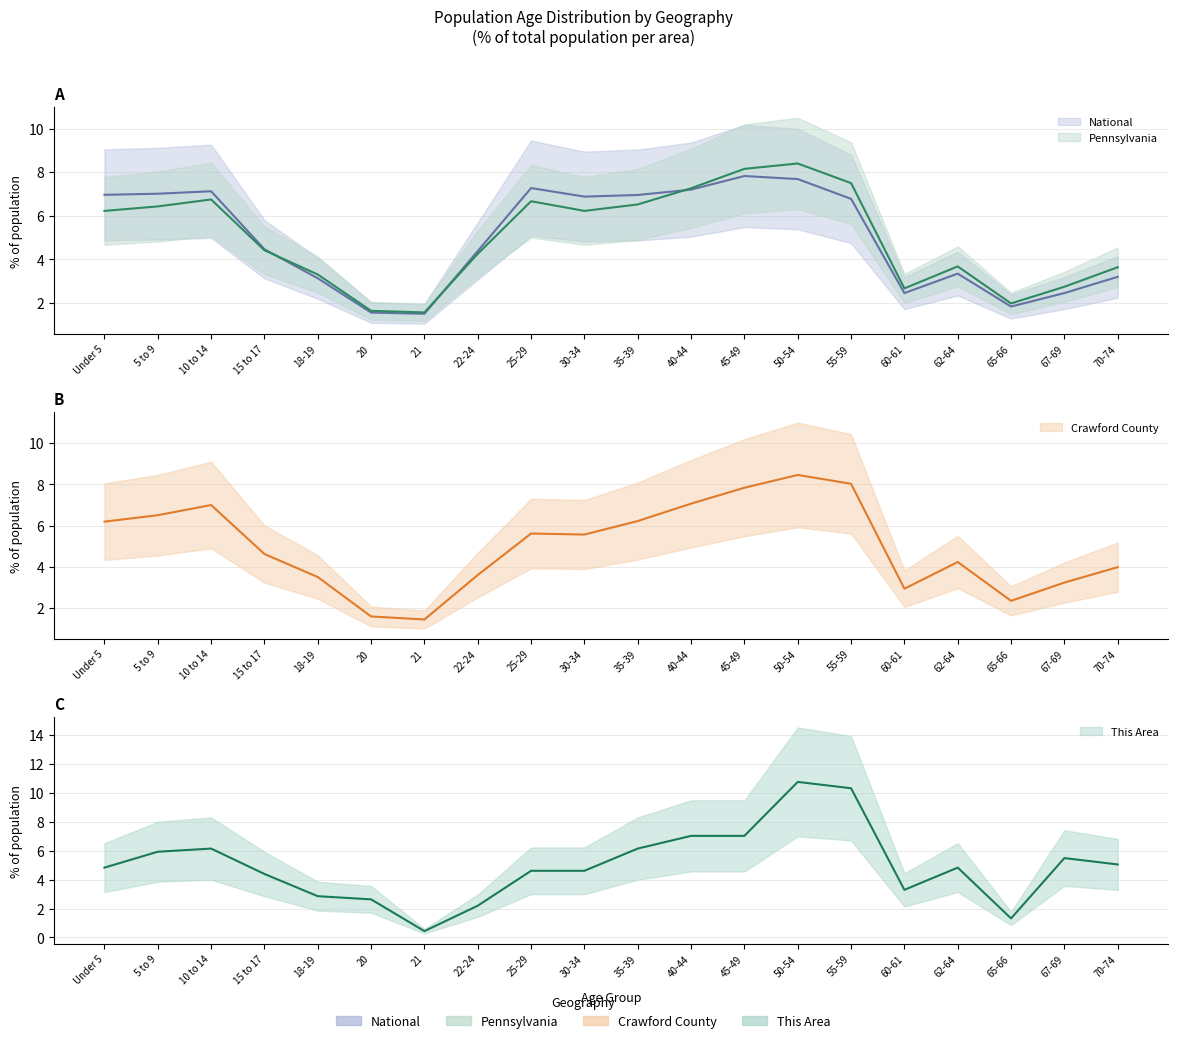

How many interior local peaks does the National series have?

4